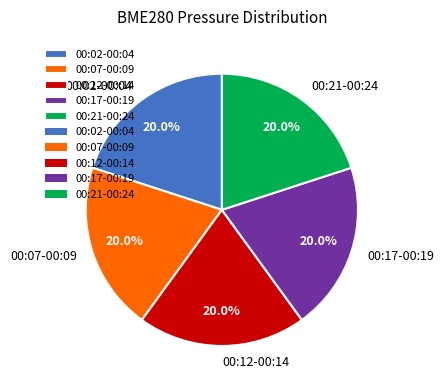

Is there any slice that represents more than half of the pie?

No